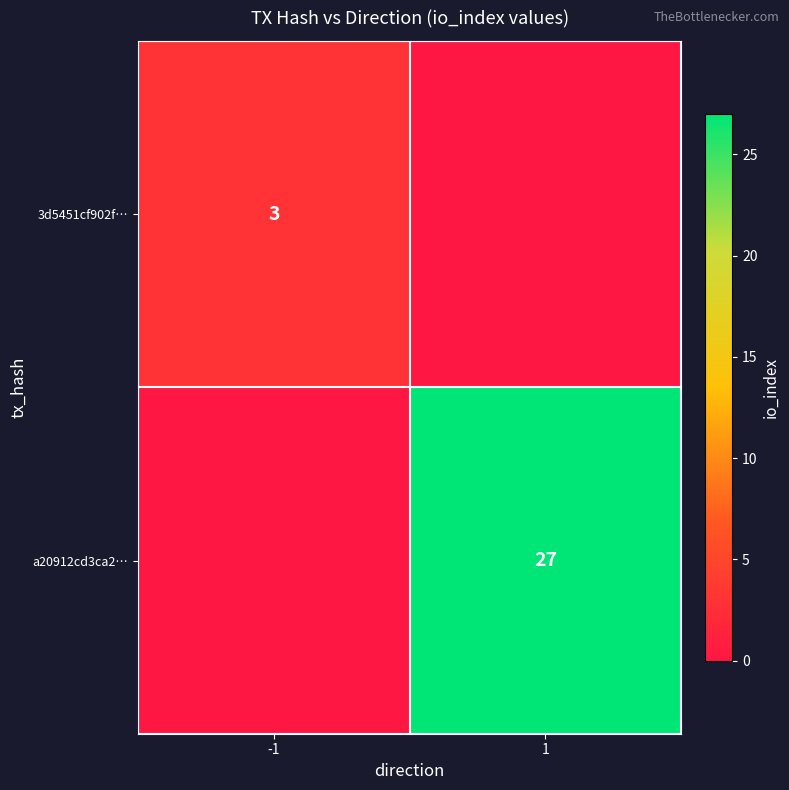

At how many categories does at least one series exceed 26?

1